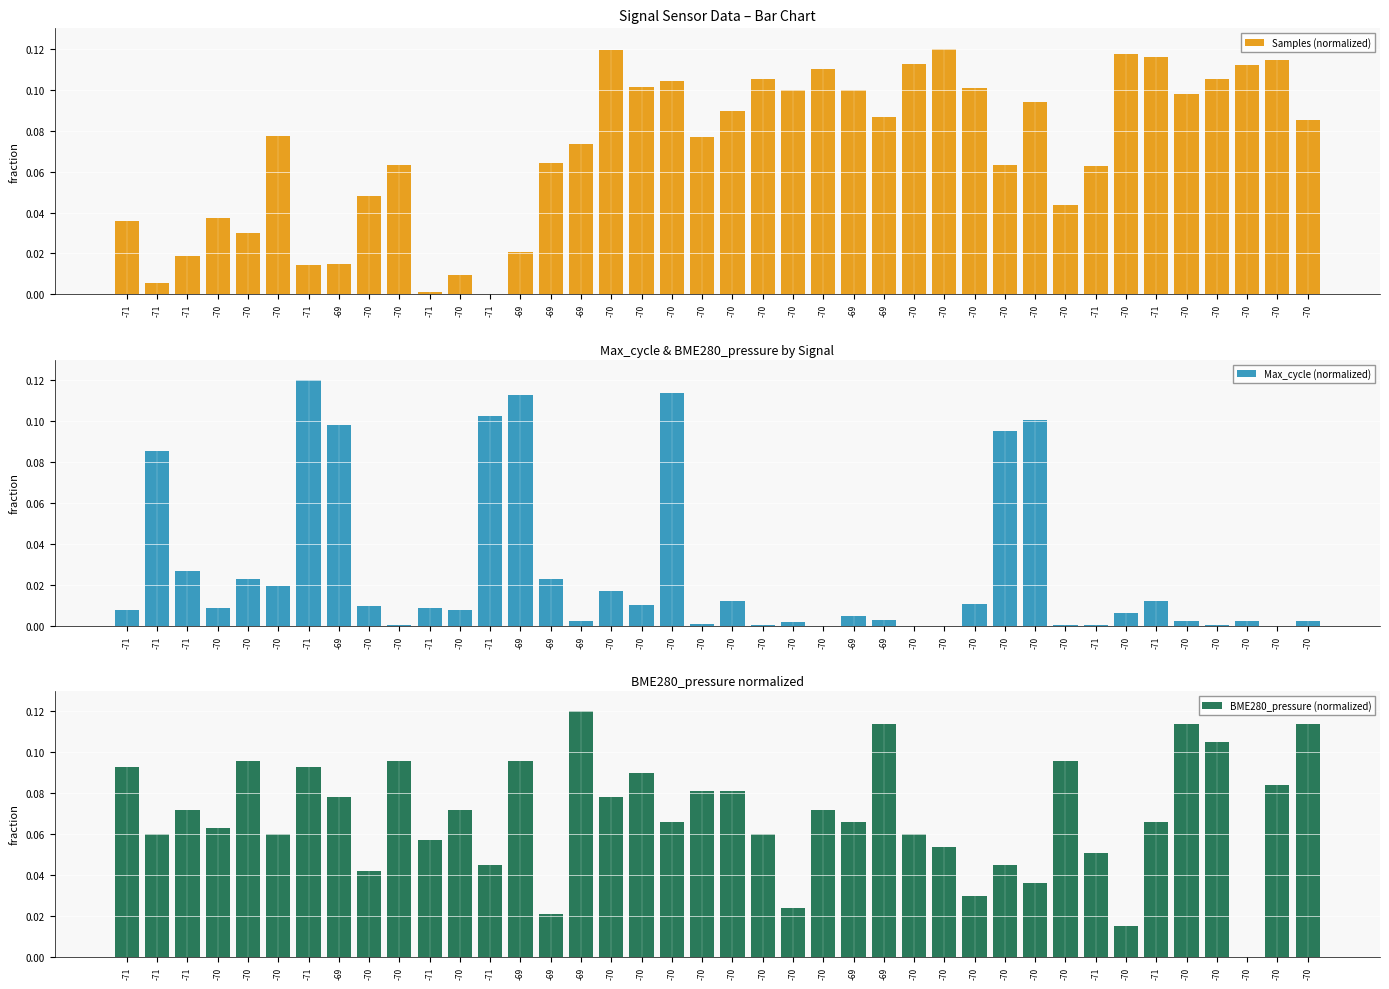

Rank the series by their maximum value, from lowest to highest.

Samples (normalized), Max_cycle (normalized), BME280_pressure (normalized)